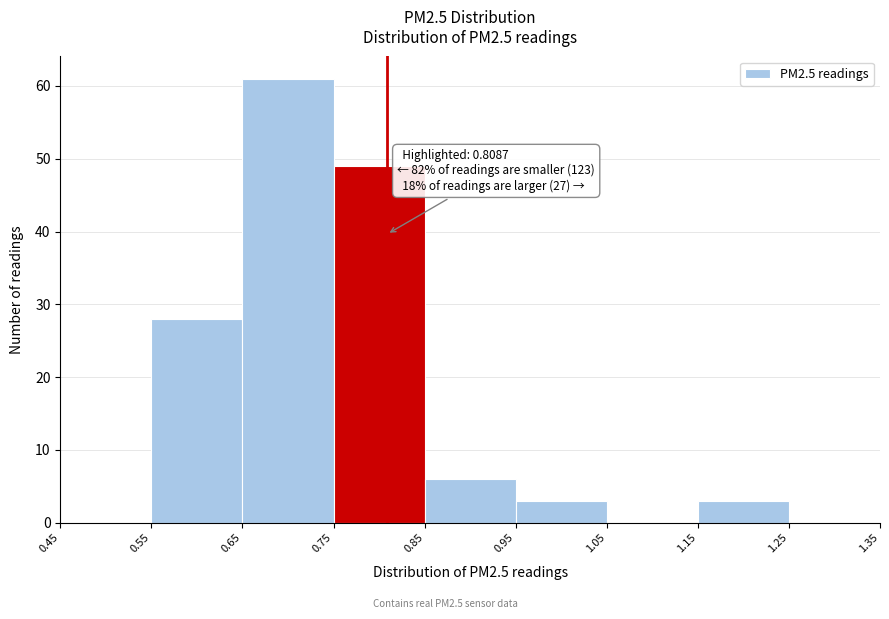

Over which range of the x-axis is the bar tallest?

0.65 to 0.75